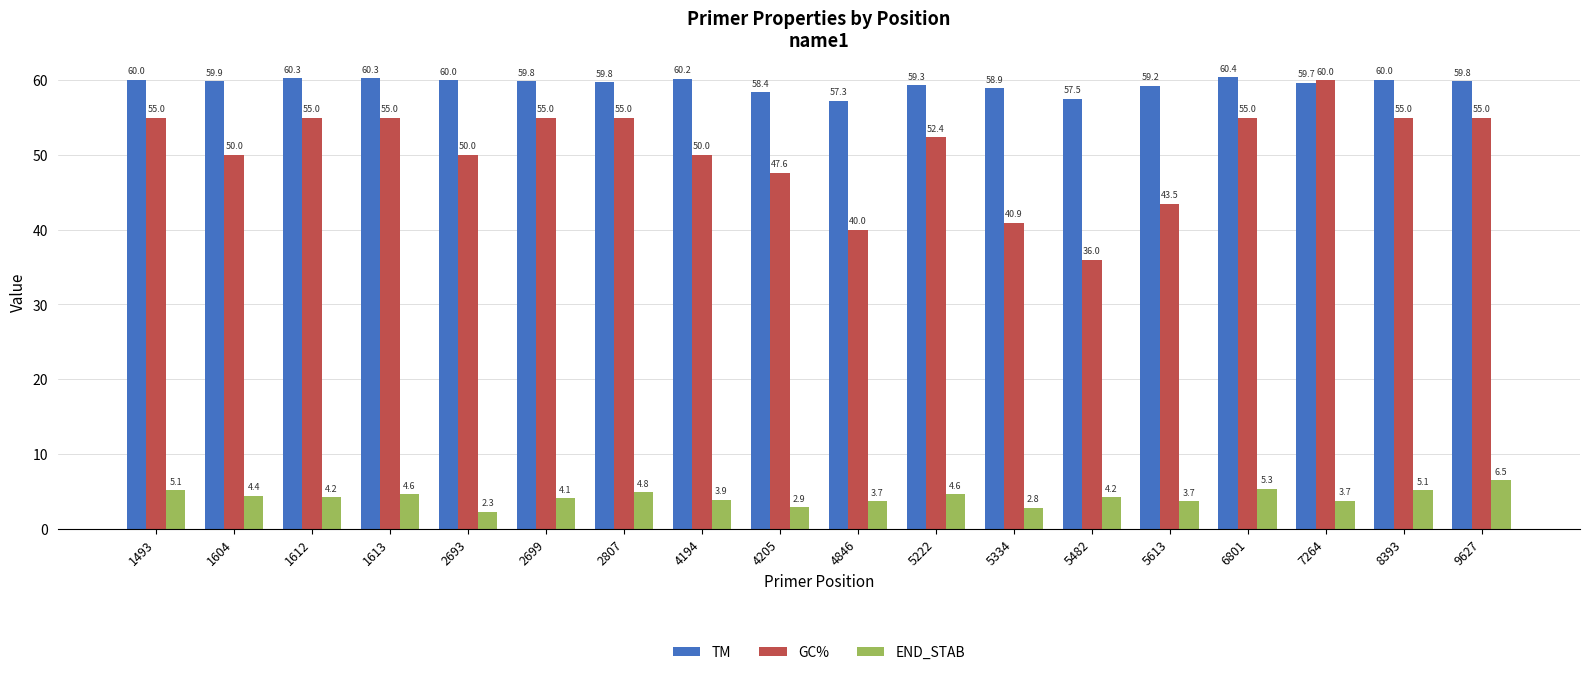

Does the chart contain any negative values?

No